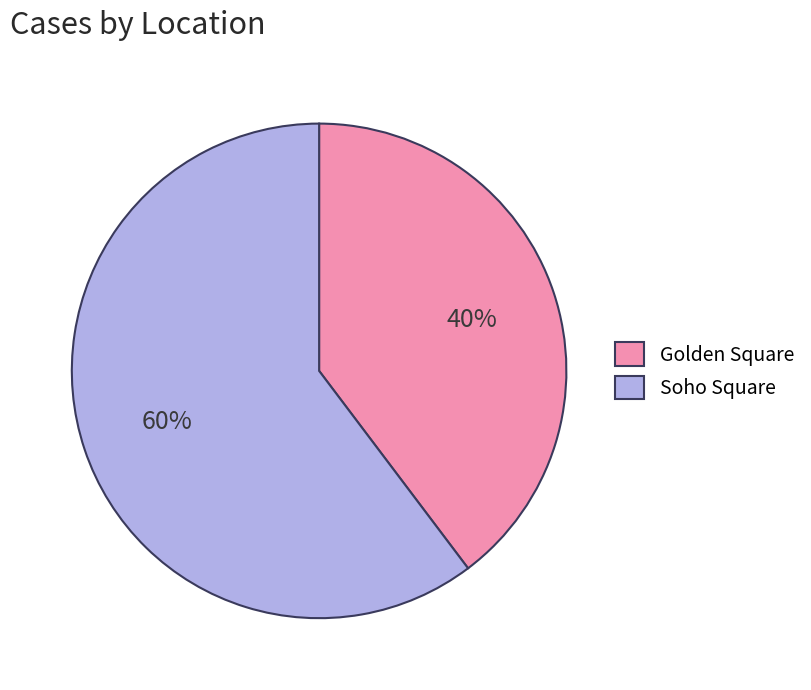

Which slice is the smallest?

Golden Square